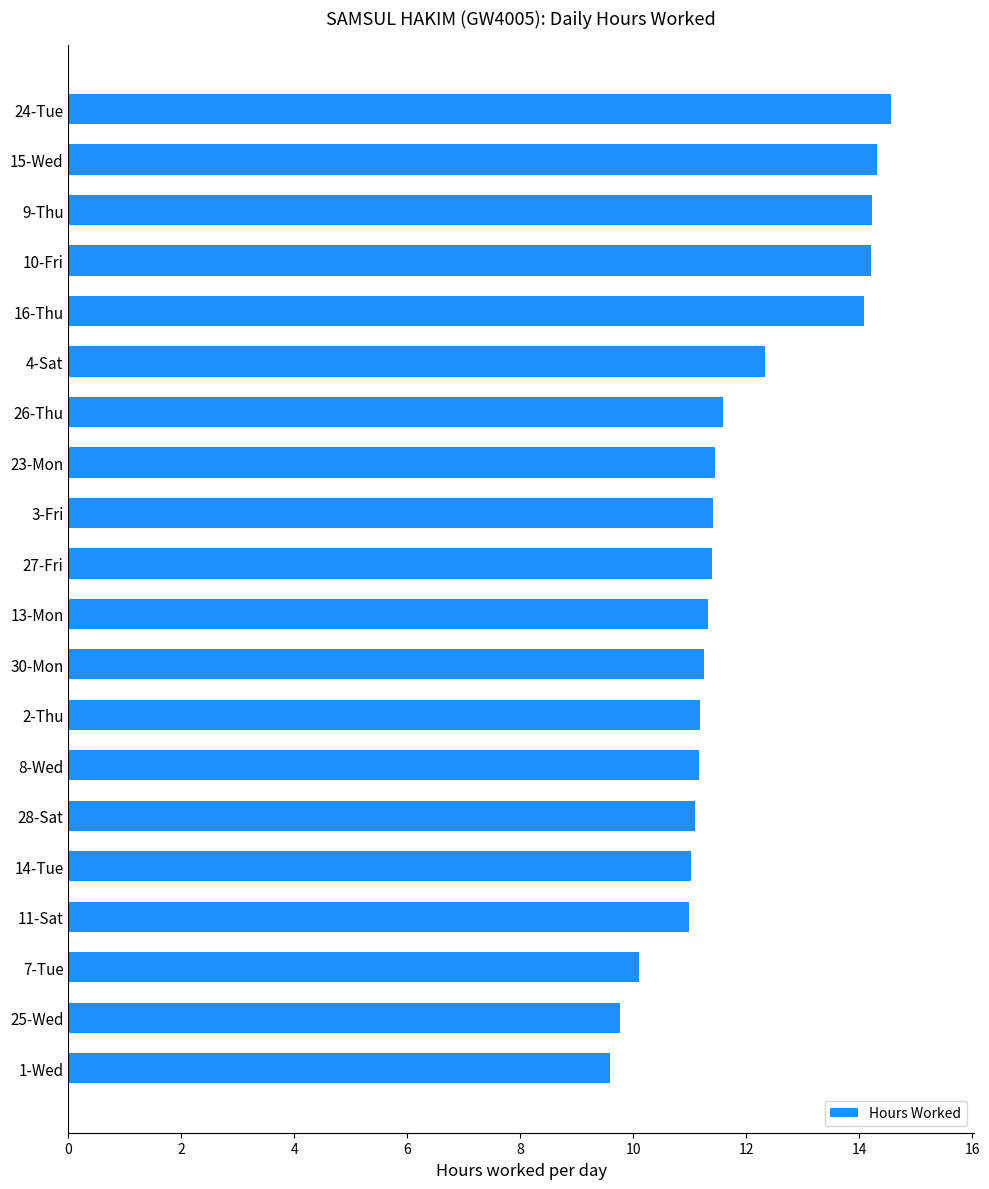

Approximately how many times larger is the value at 26-Thu compared to 25-Wed?

1.2